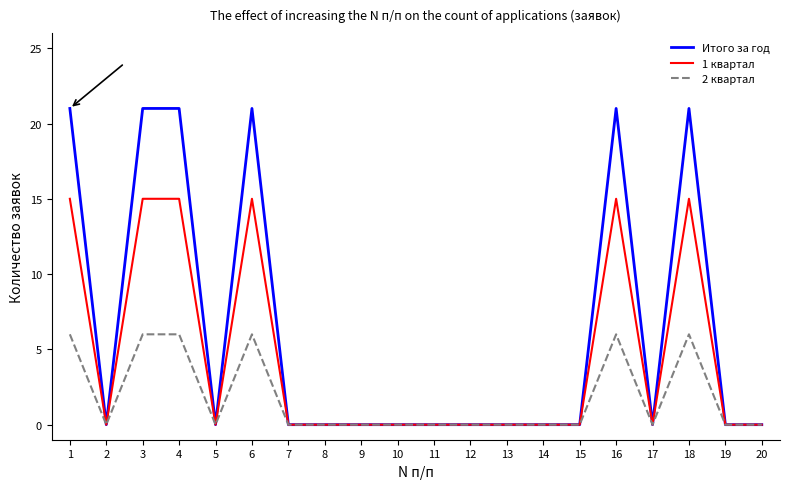

Which series has the largest total across all categories?

Итого за год